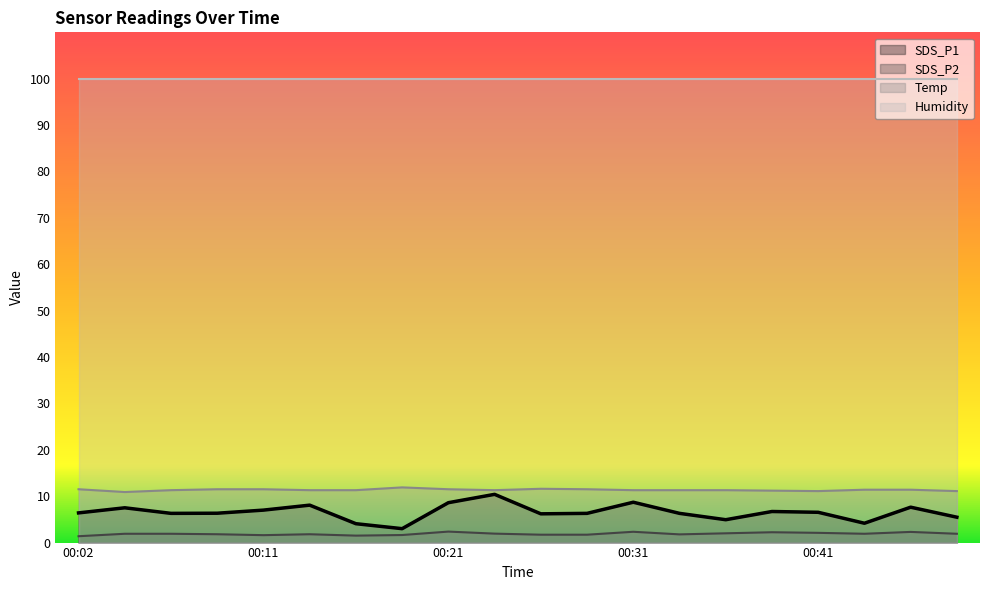

Between 00:31 and 00:41, which series saw the biggest shift?

SDS_P1